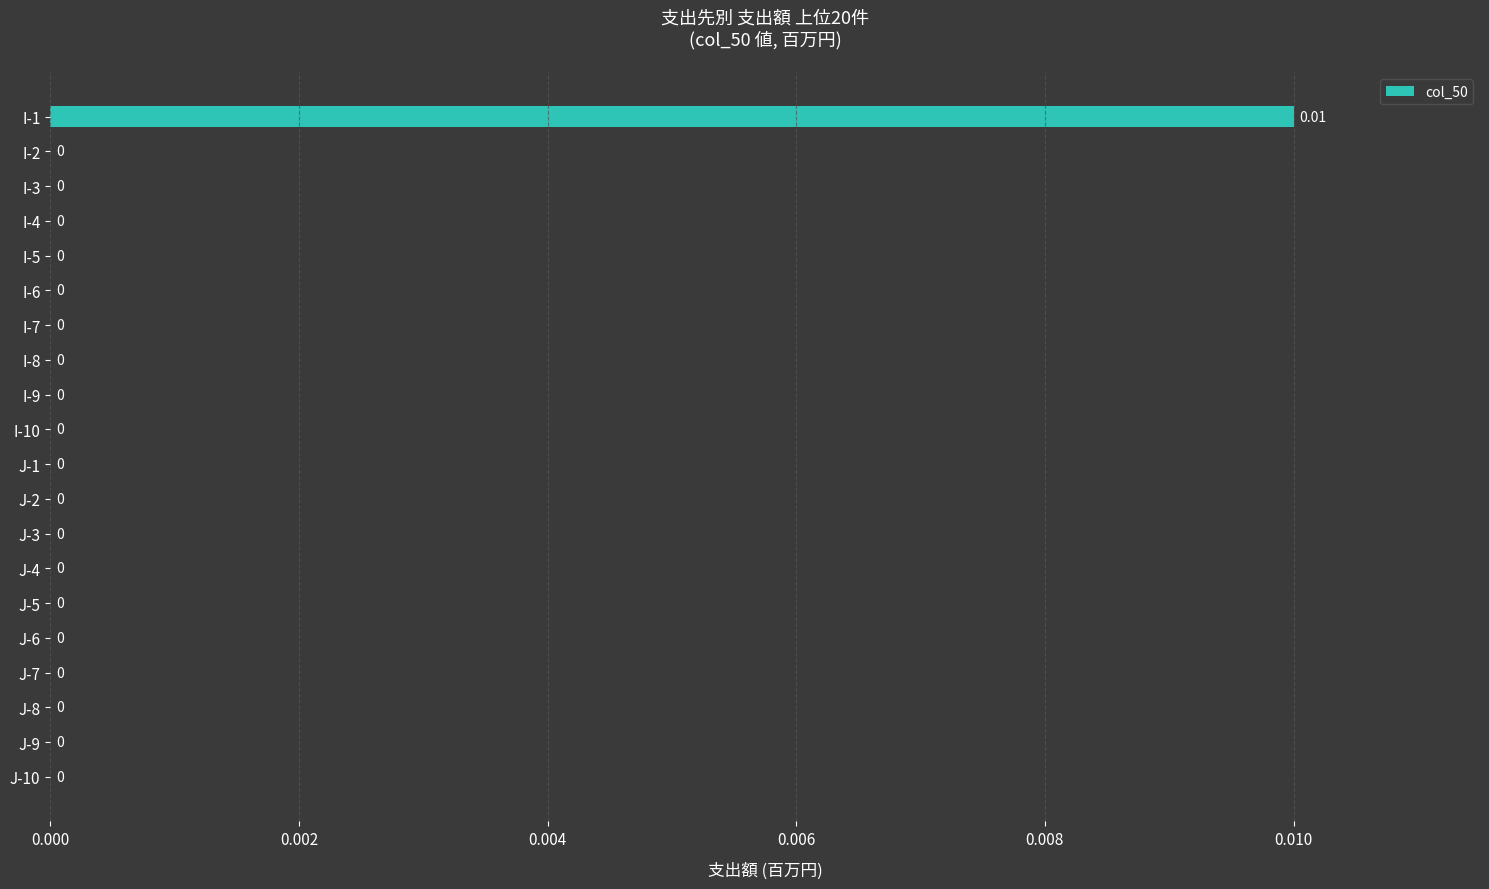

How many values are between 0 and 1?

20